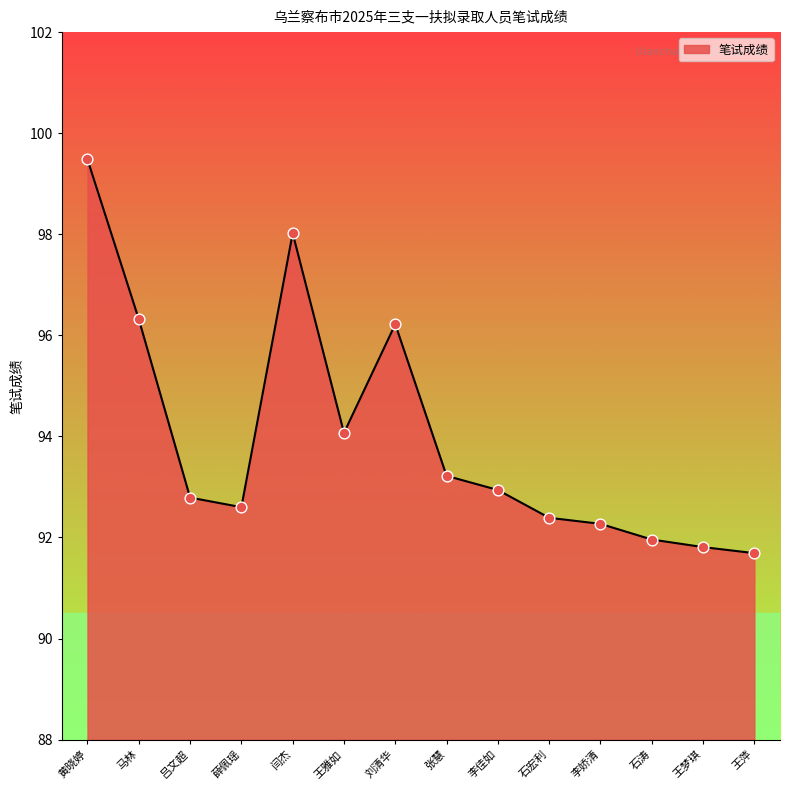

Approximately how many times larger is the value at 王雅如 compared to 吕文超?

1.0